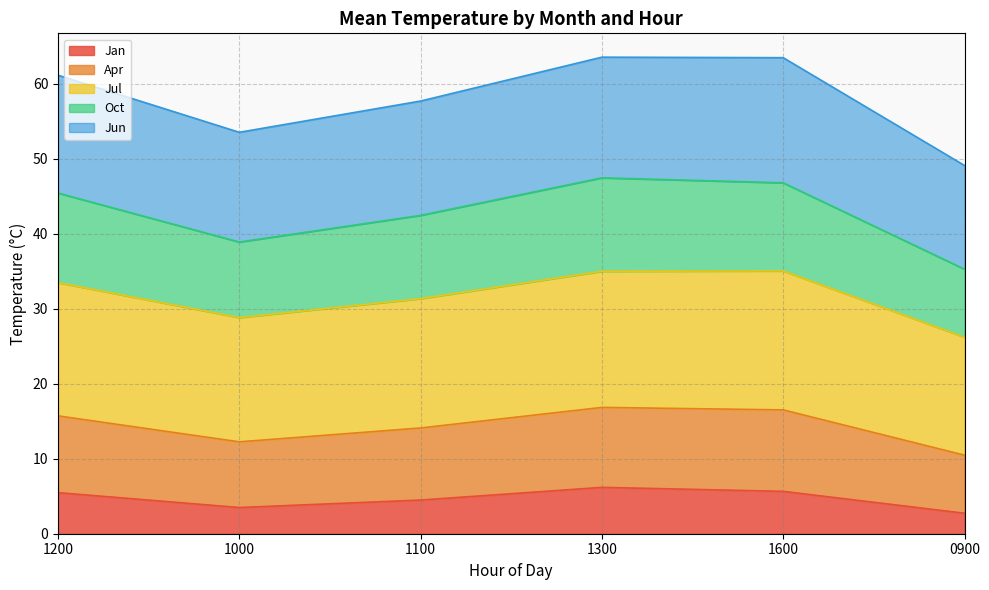

What is the difference between the maximum and minimum values in the Jan series?

3.4